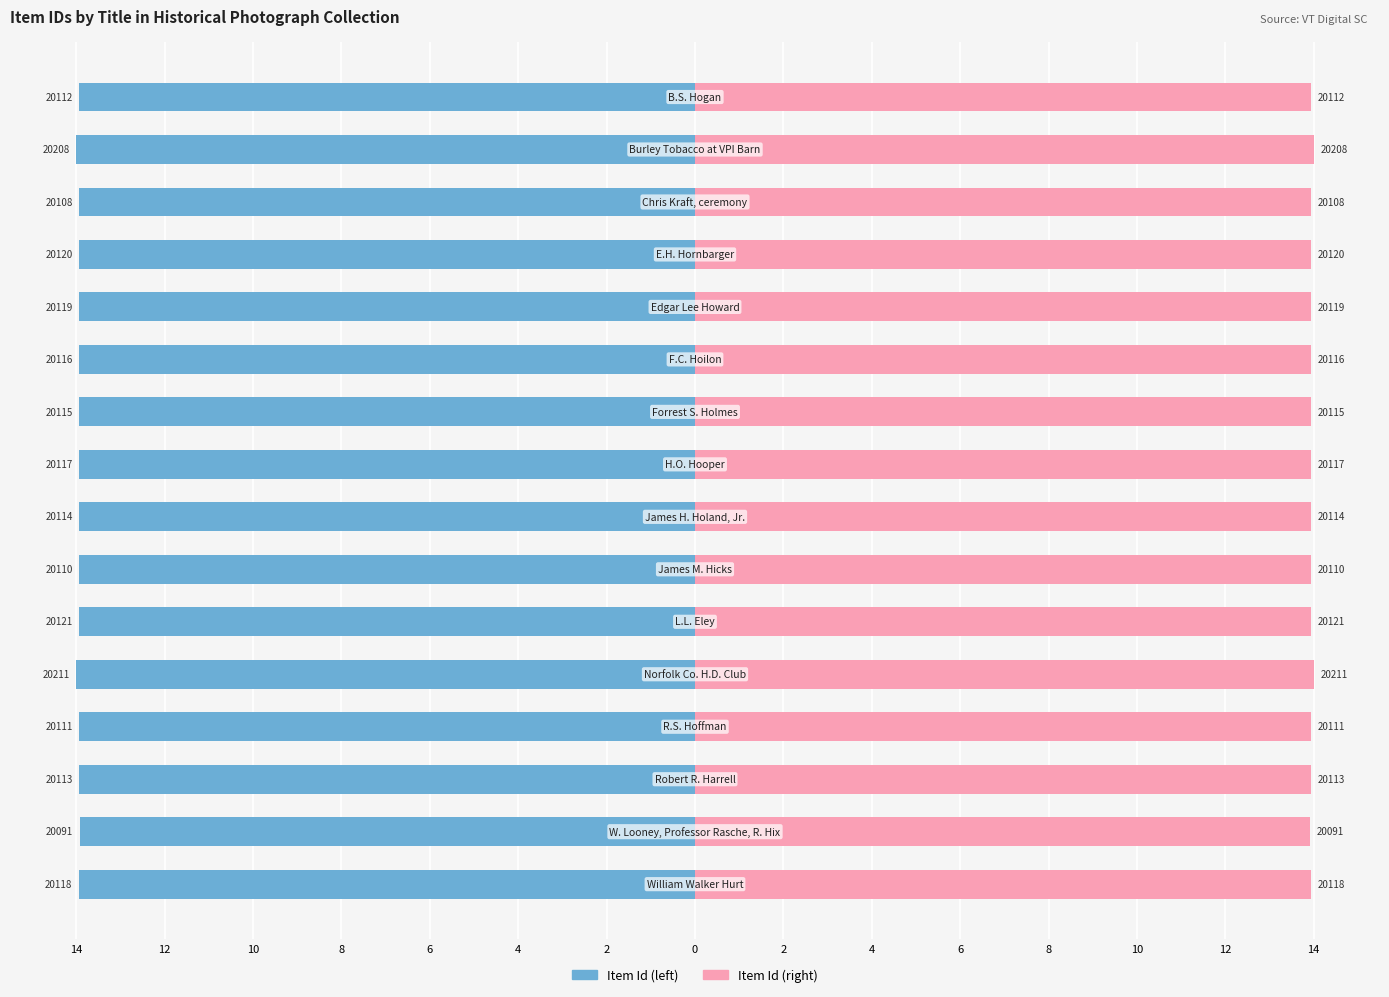

Which series has the largest range (max minus min)?

Item Id (left)